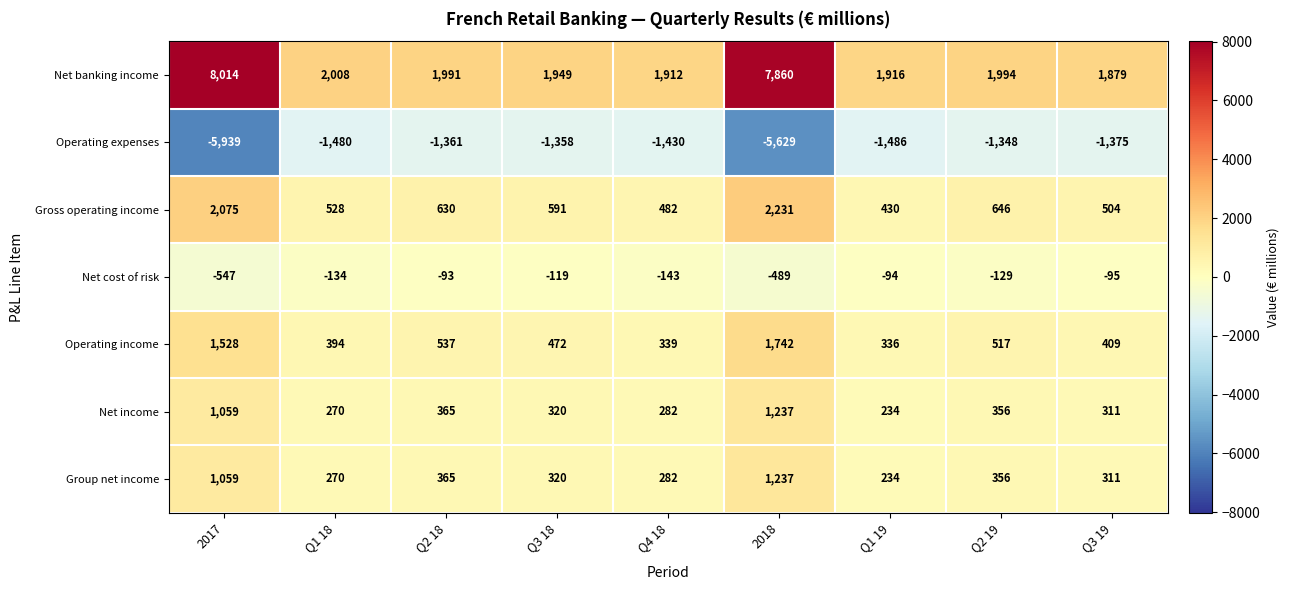

True or false: Net income has a value of 234 at Q1 19.

True